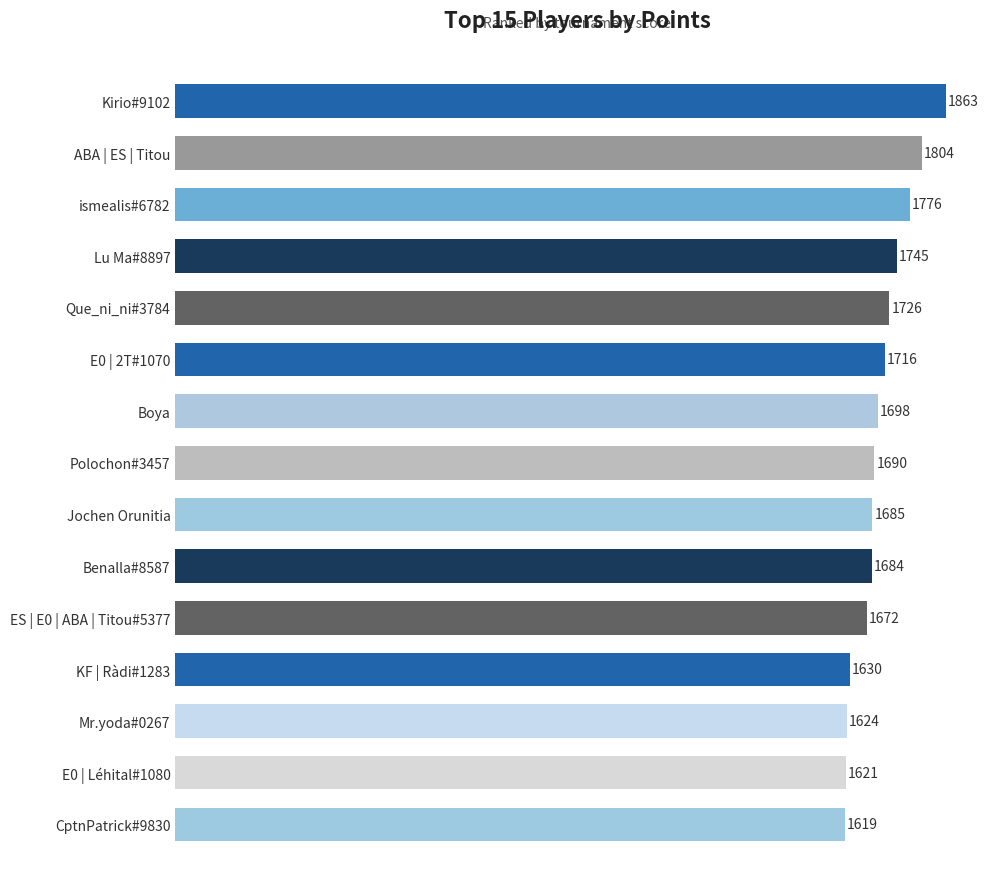

Does the chart contain any negative values?

No